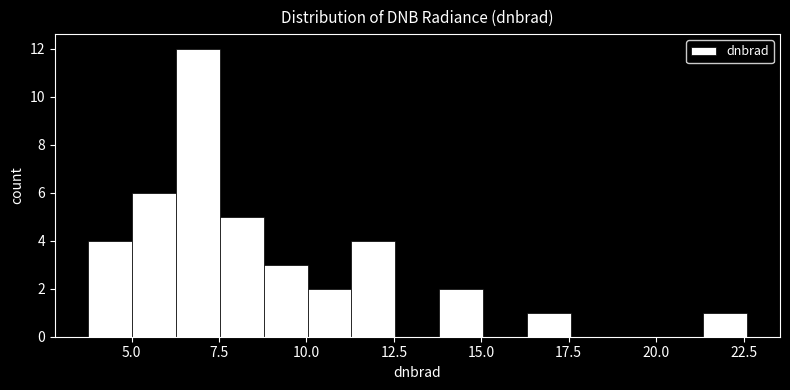

Read against the x-axis, roughly where is the centre of the tallest bar?

7.0